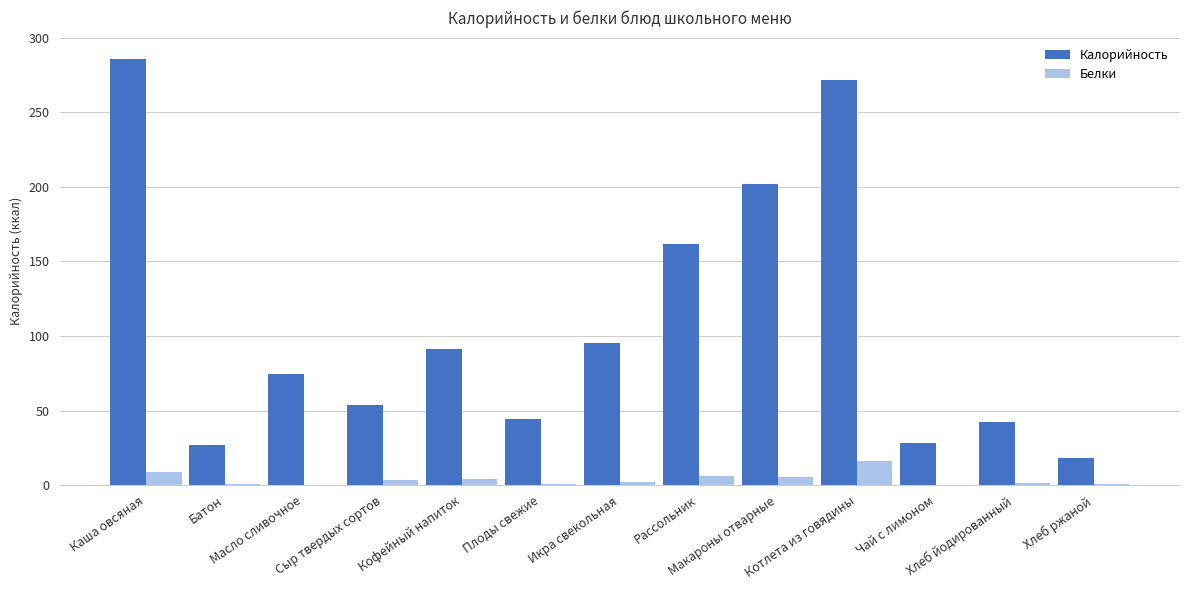

What is the sum of all Калорийность values?

1395.5